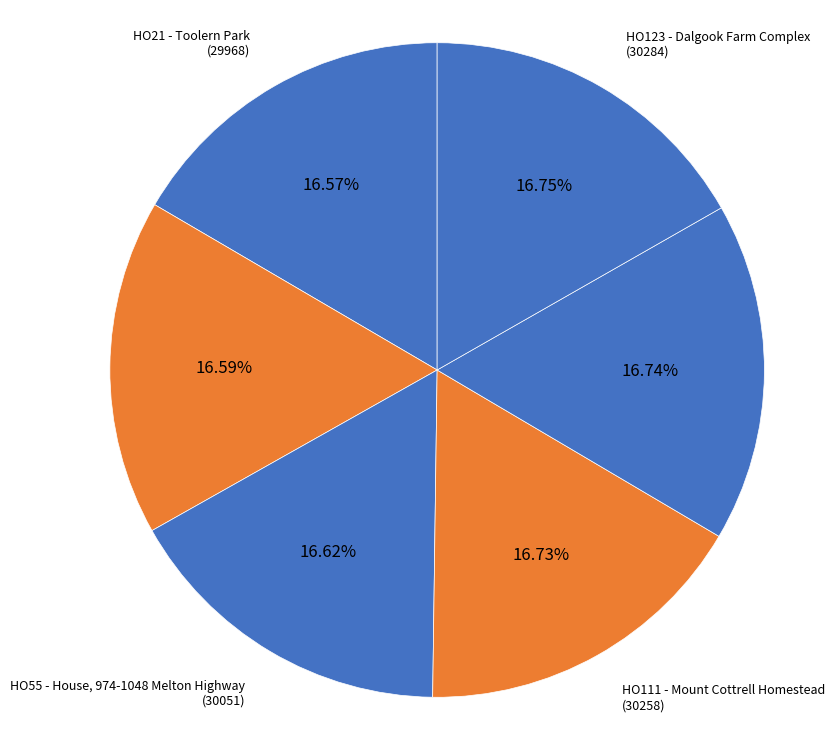

Combined, what portion of the pie is HO21 - Toolern Park and HO111 - Mount Cottrell Homestead?

33.3%